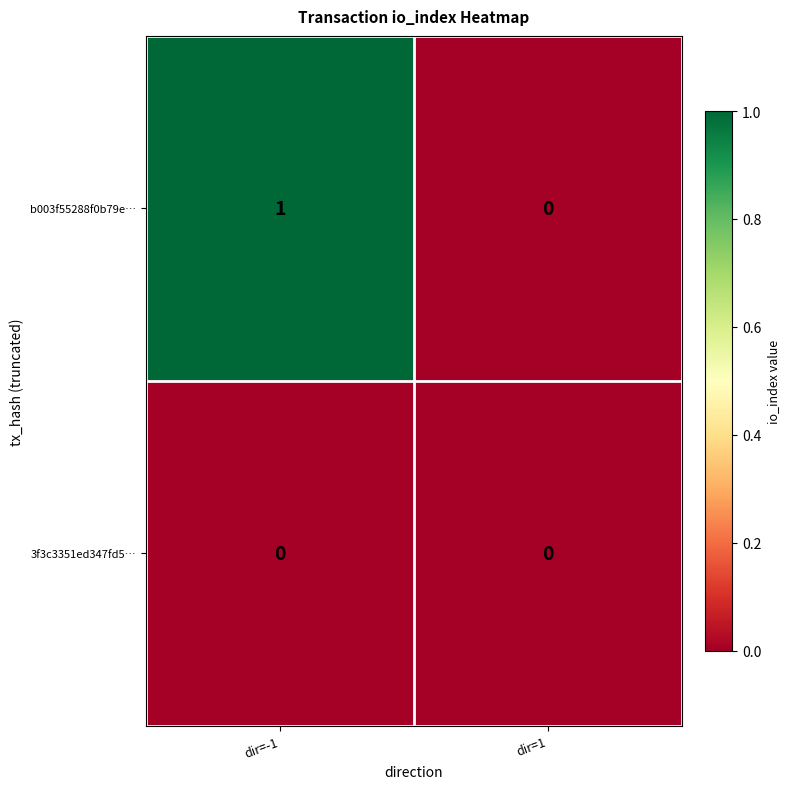

At which category is the sum across all series the highest?

dir=-1